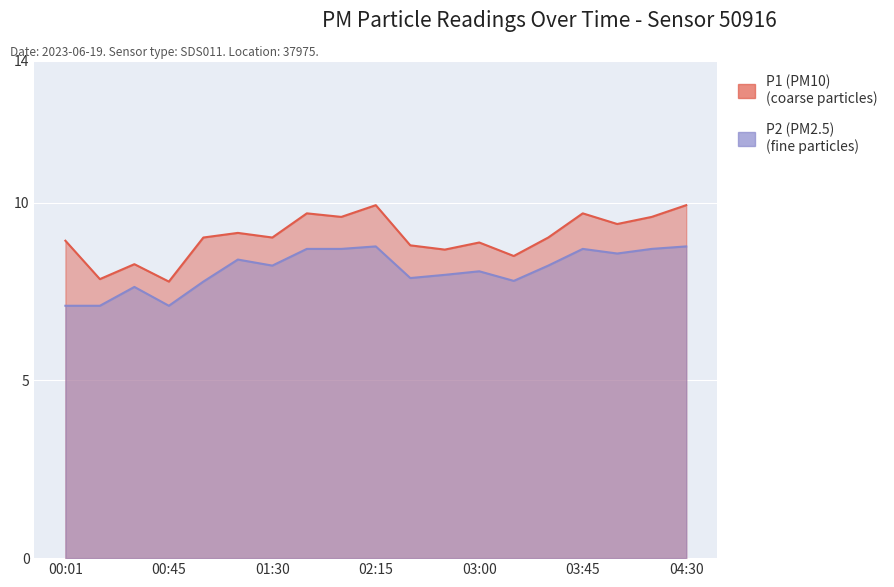

At which category is the sum across all series the highest?

02:15